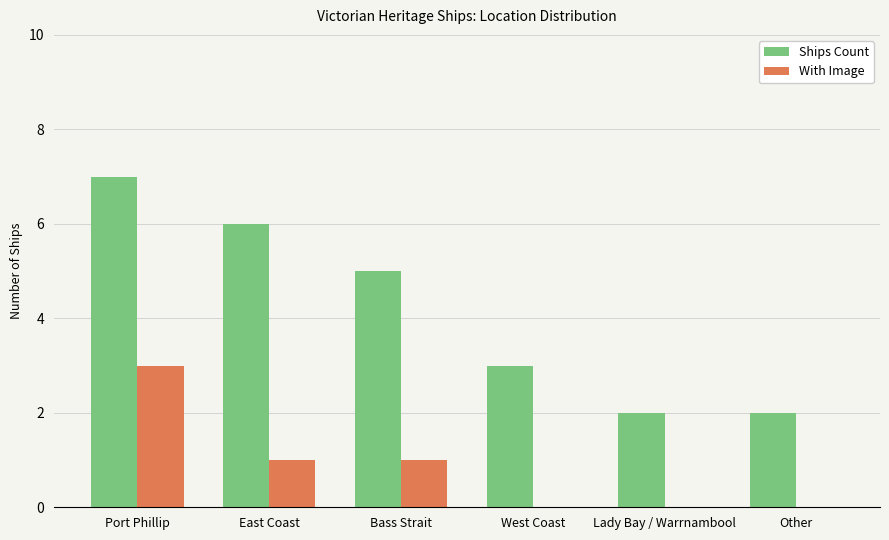

At which category is the sum across all series the highest?

Port Phillip